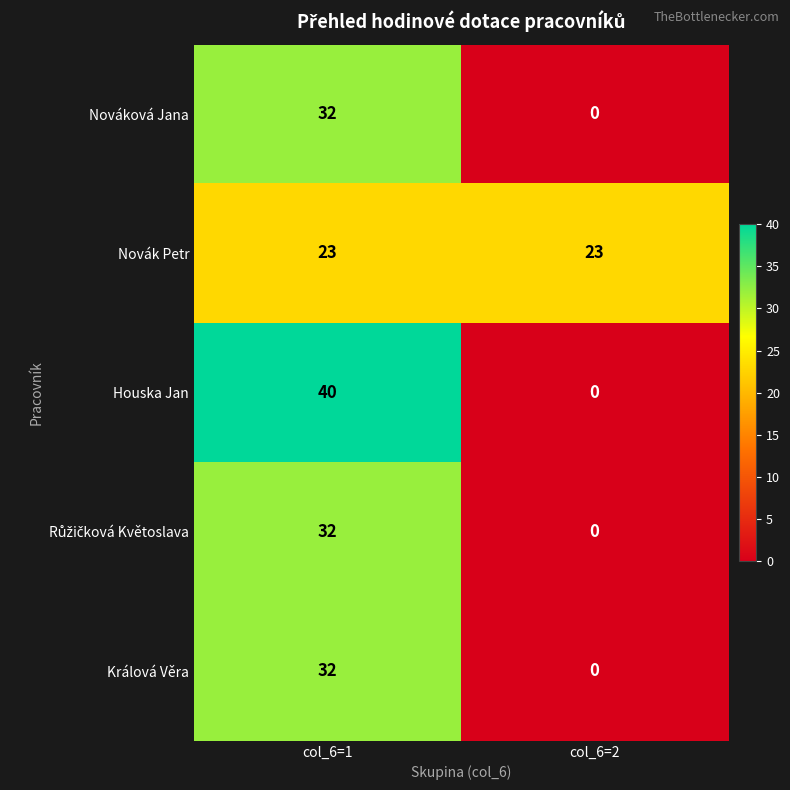

At which category does the chart reach its minimum across all series?

col_6=2